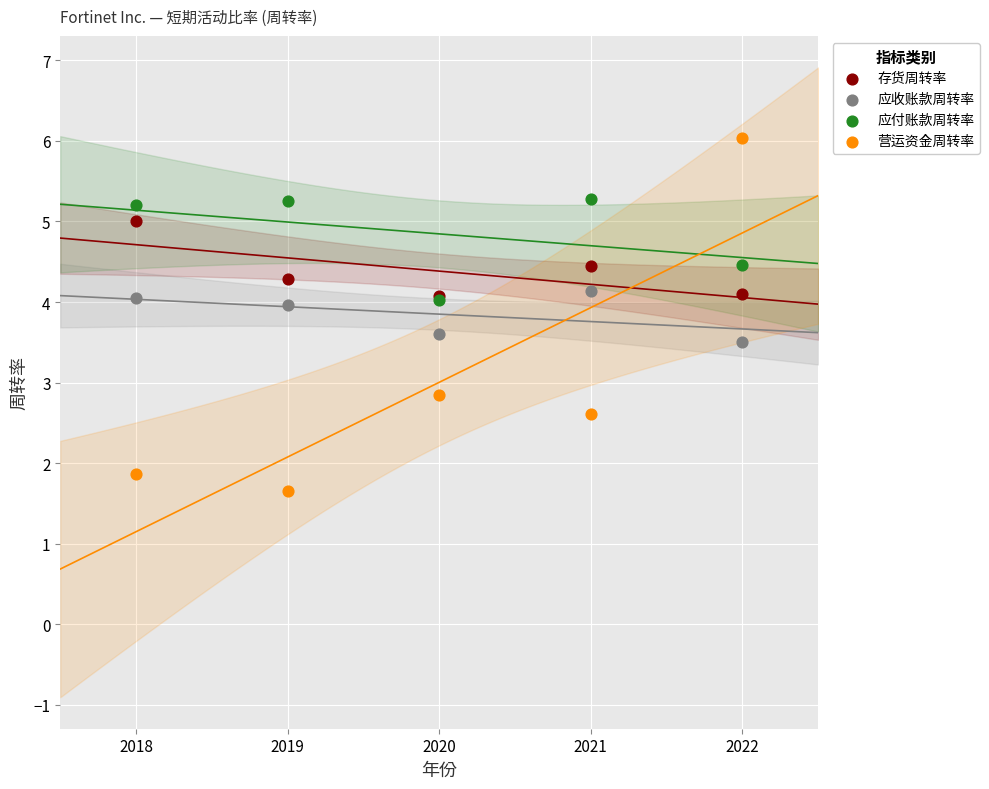

Which series reaches the minimum Y coordinate?

营运资金周转率